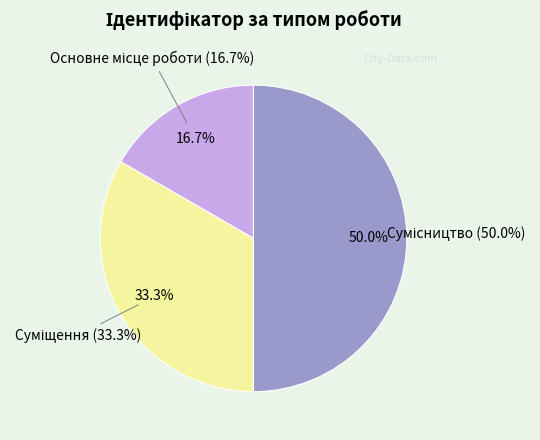

Which slice is the smallest?

Основне місце роботи